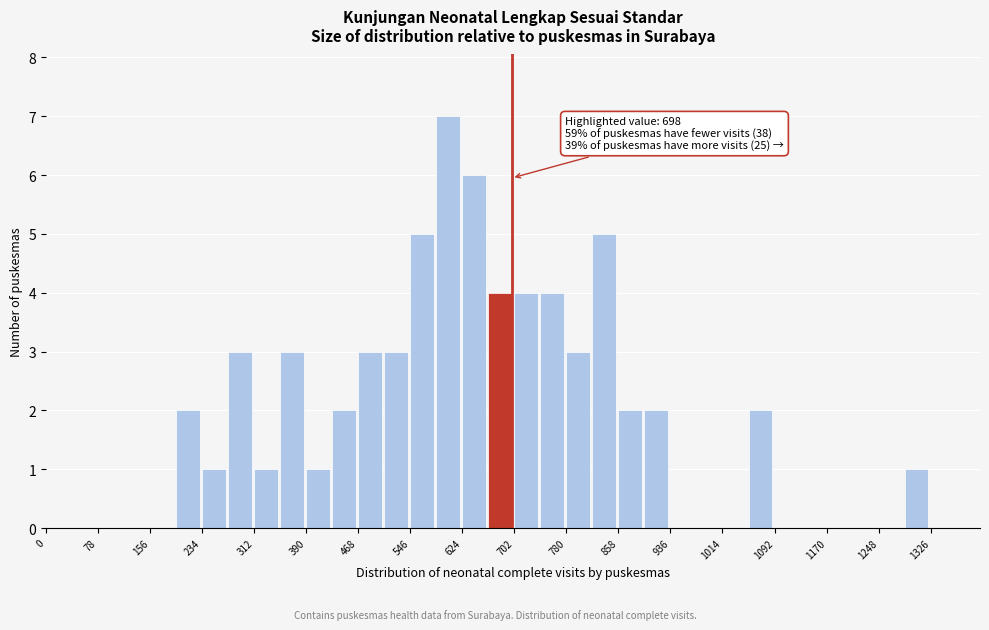

Around what value on the x-axis is the tallest bar? Give the approximate position of its centre, as read against the axis.

600